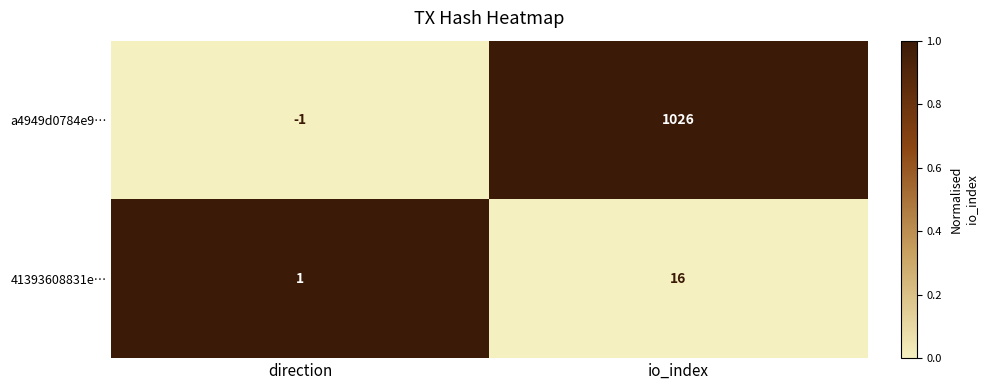

What is the maximum value shown in the chart?

1026